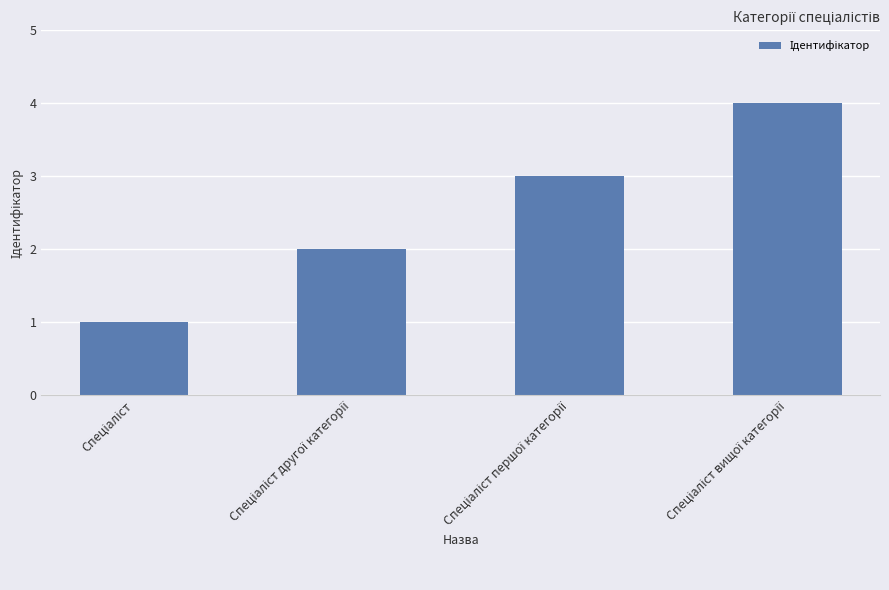

Reading right to left, list all the values displayed in this chart.

4	3	2	1